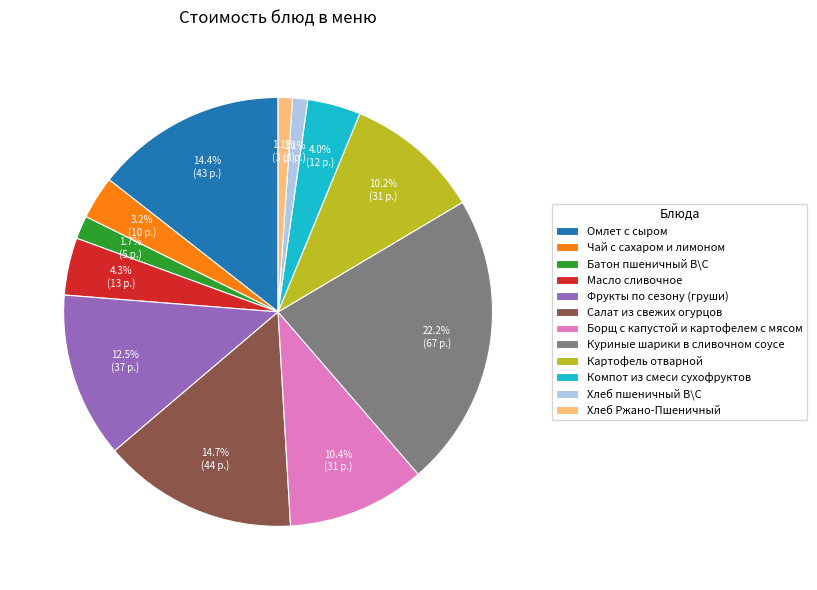

To the nearest percent, what is the combined percentage of Масло сливочное and Хлеб пшеничный В\С?

5%